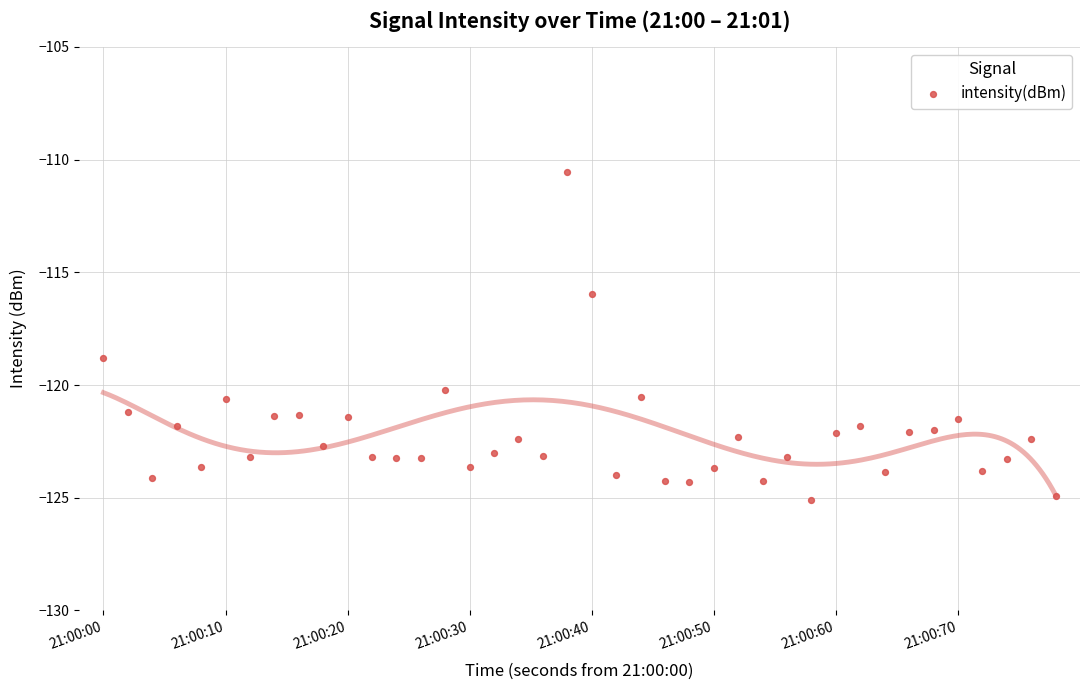

What Y value in the scatter plot is closest to -117?

-116.0